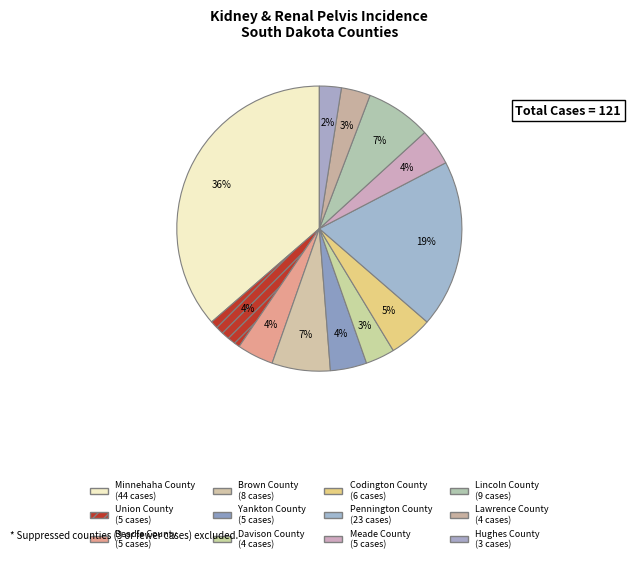

True or false: Pennington County accounts for 33% of the total.

False